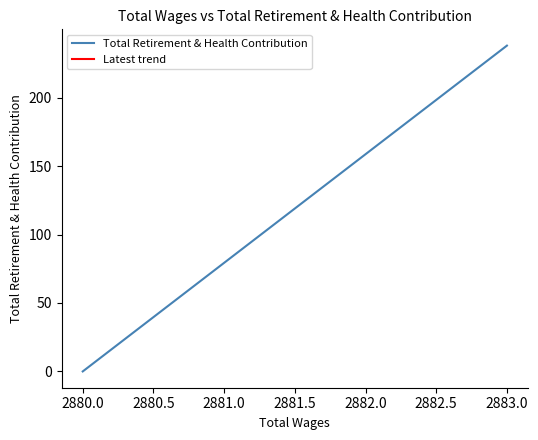

How many data points does each series have?

5